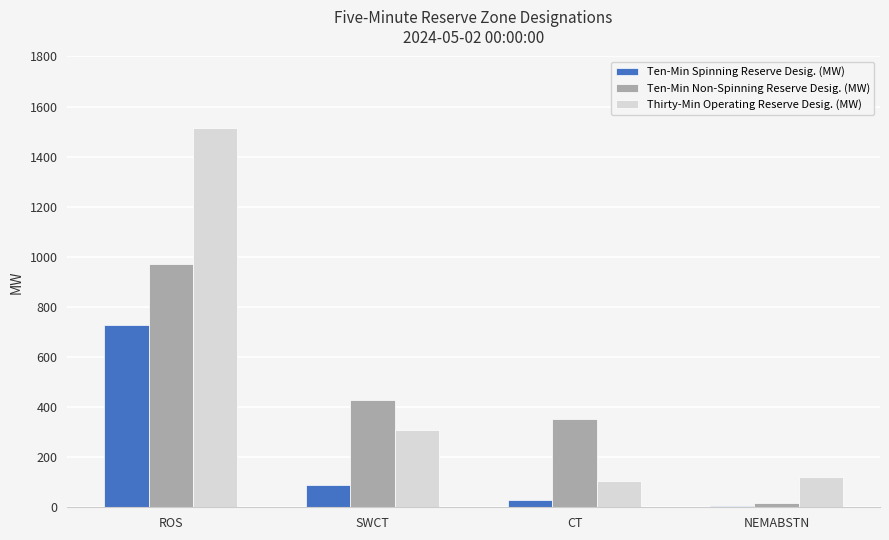

What is the label of the 1st bar from the right?

NEMABSTN